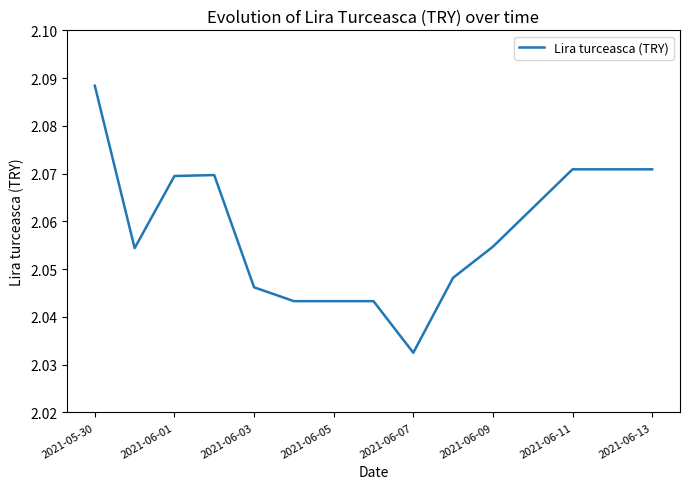

How many values are between 2 and 3?

15